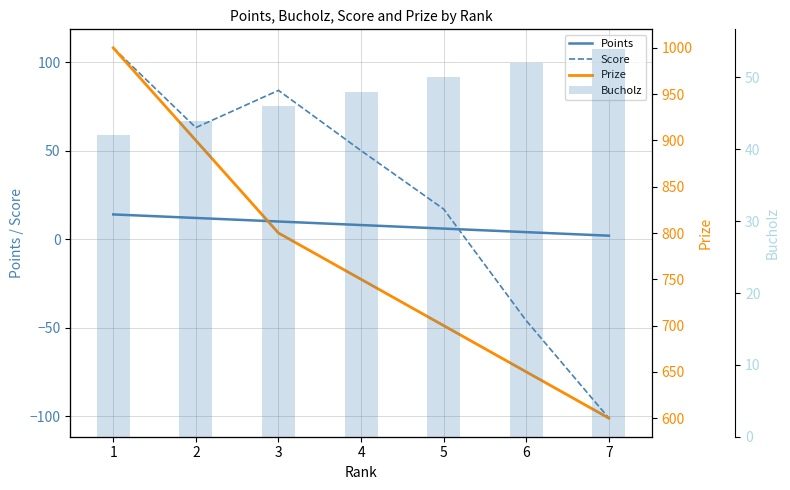

Which has a higher value, 1 or 4?

1